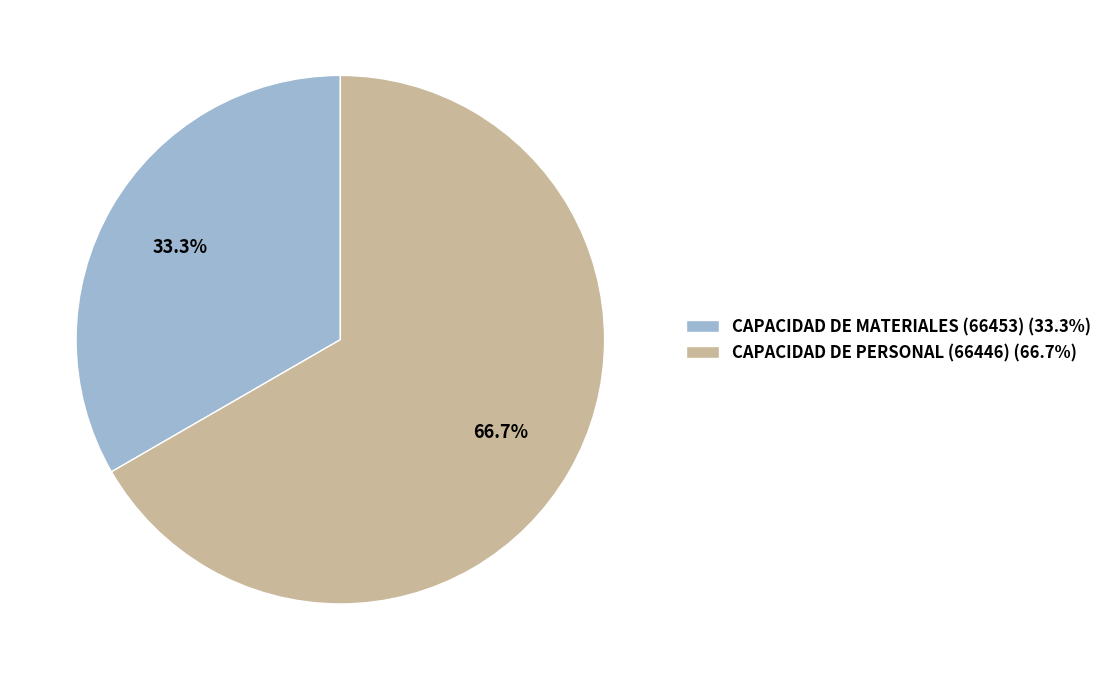

To the nearest percent, what is the difference between the CAPACIDAD DE MATERIALES (66453) and CAPACIDAD DE PERSONAL (66446) slice percentages?

33%